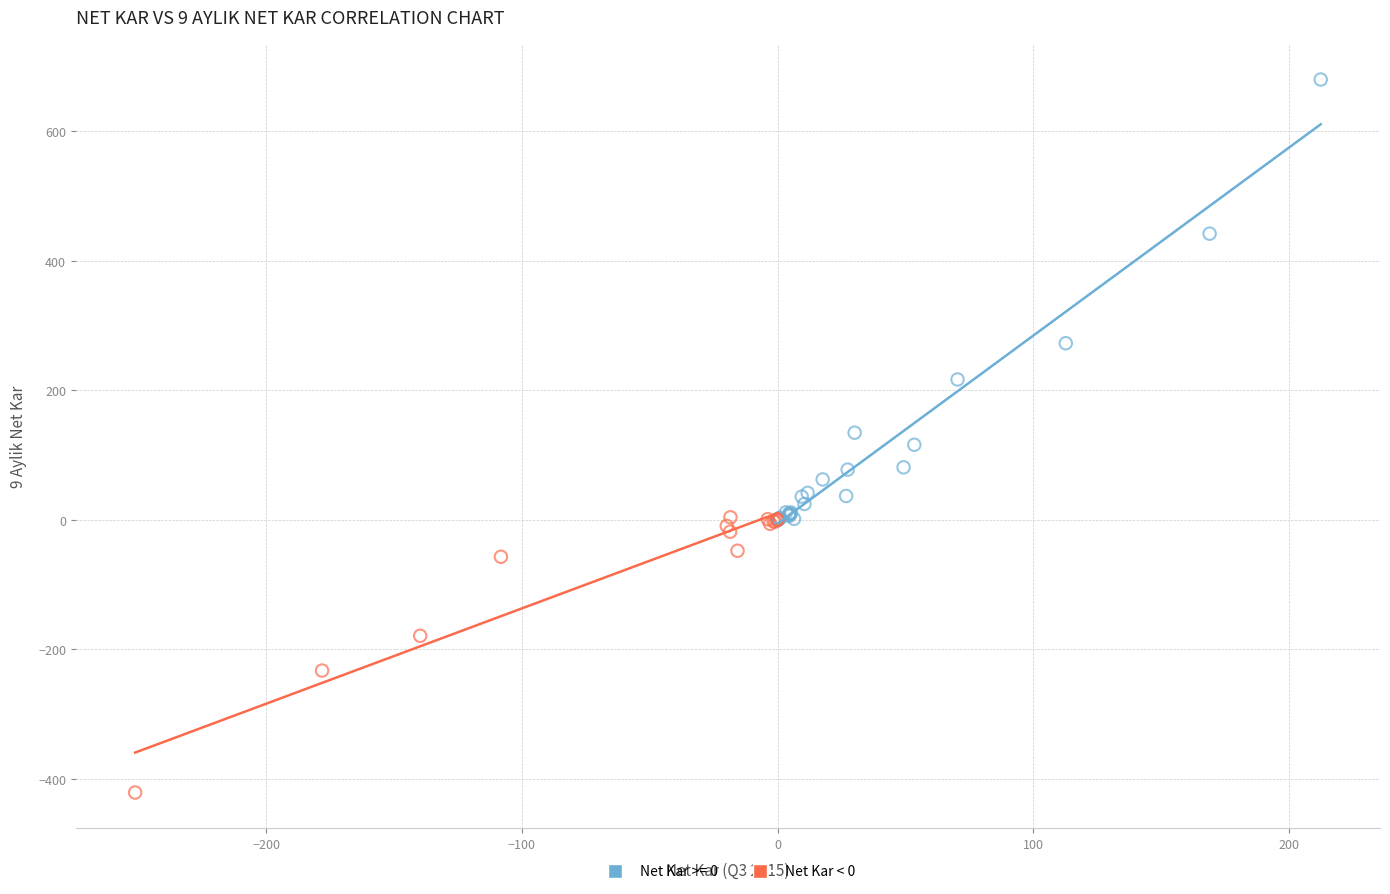

Which series has the largest Y range (max minus min)?

Net Kar >= 0